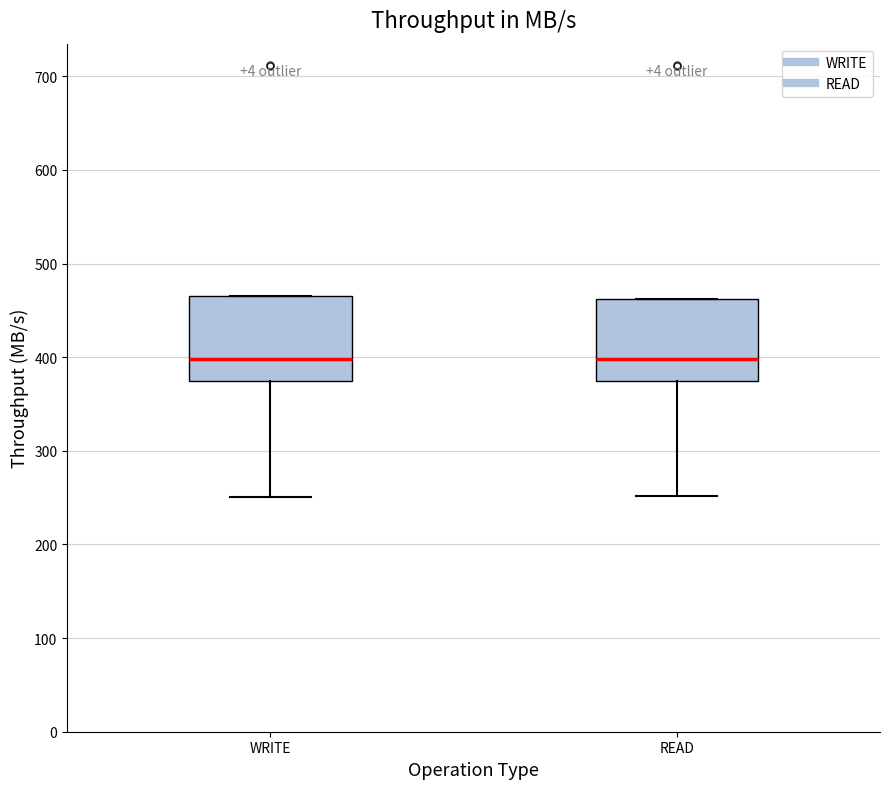

Reading left to right, transcribe this box plot: for each box, give where its median line is, the range the box spans, and where its two whiskers end, as read against the y-axis. The values are not printed on the chart, so give them approximately, as read against the axis.

WRITE: median 400, box 370 to 460, whiskers 250 to 470
READ: median 400, box 370 to 460, whiskers 250 to 460